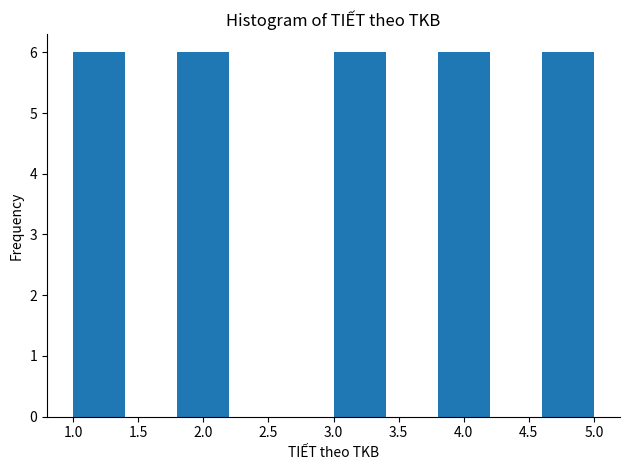

How tall is the bar that spans 1.8 to 2.2 on the x-axis? The values are not printed on the chart, so give them approximately, as read against the axis.

6